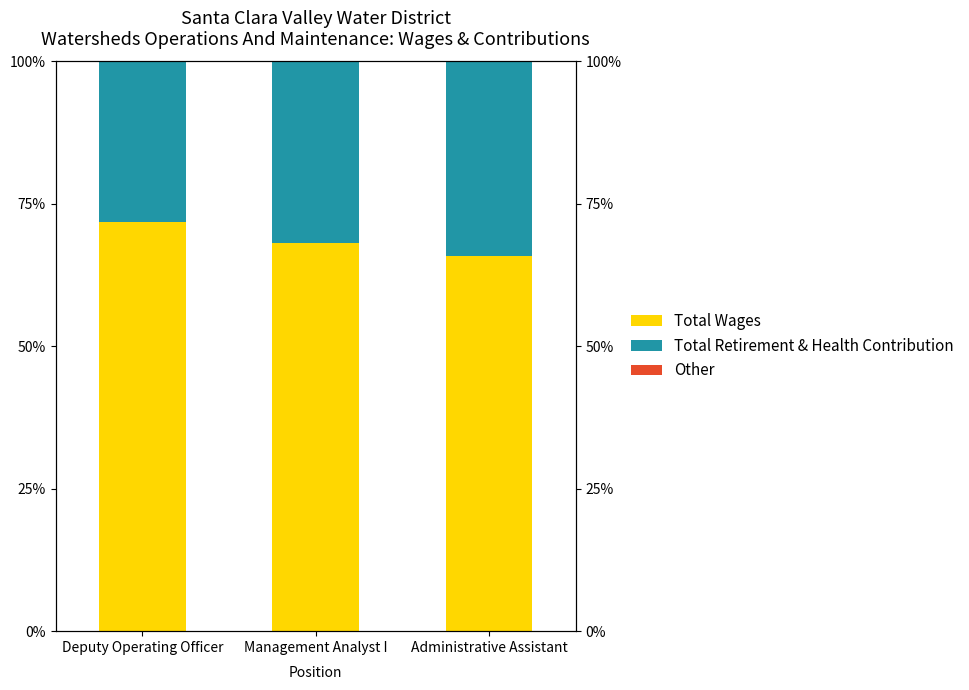

How many series are shown in this chart?

3